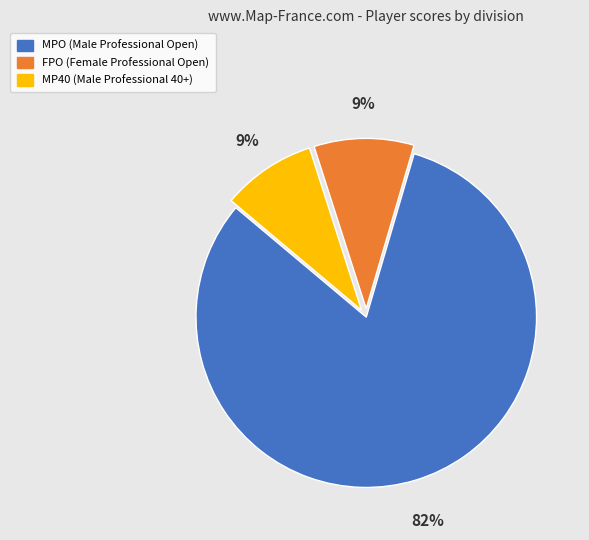

Does any single category account for the majority?

Yes